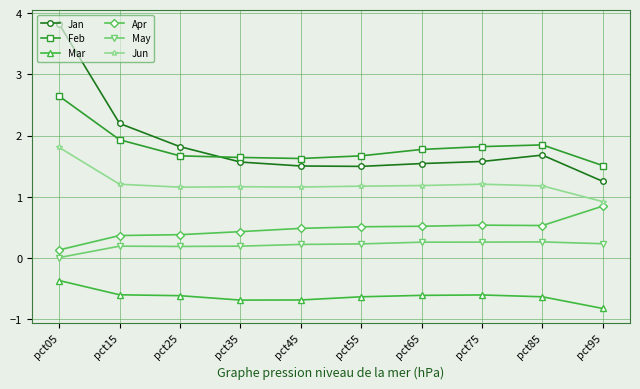

The Mar series shows -1.0 at pct25. True or false?

False